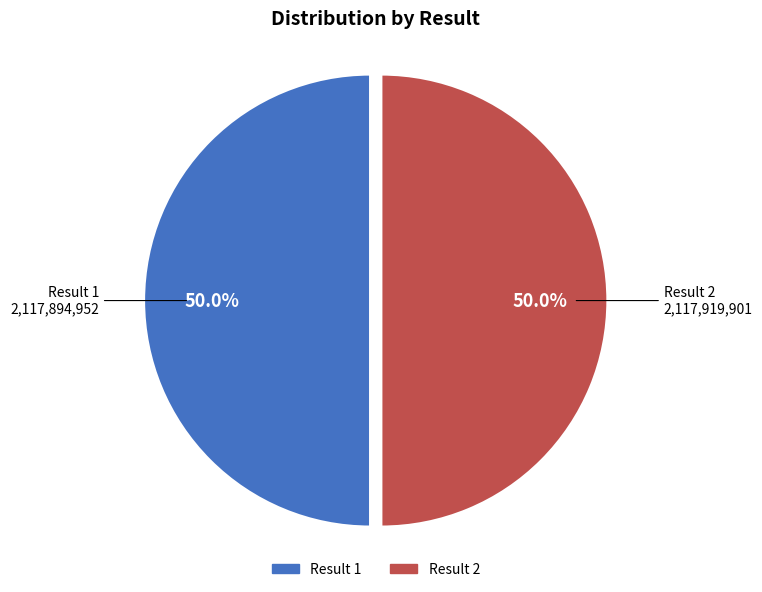

Approximately how many times larger is the value at Result 1 compared to Result 2?

1.0